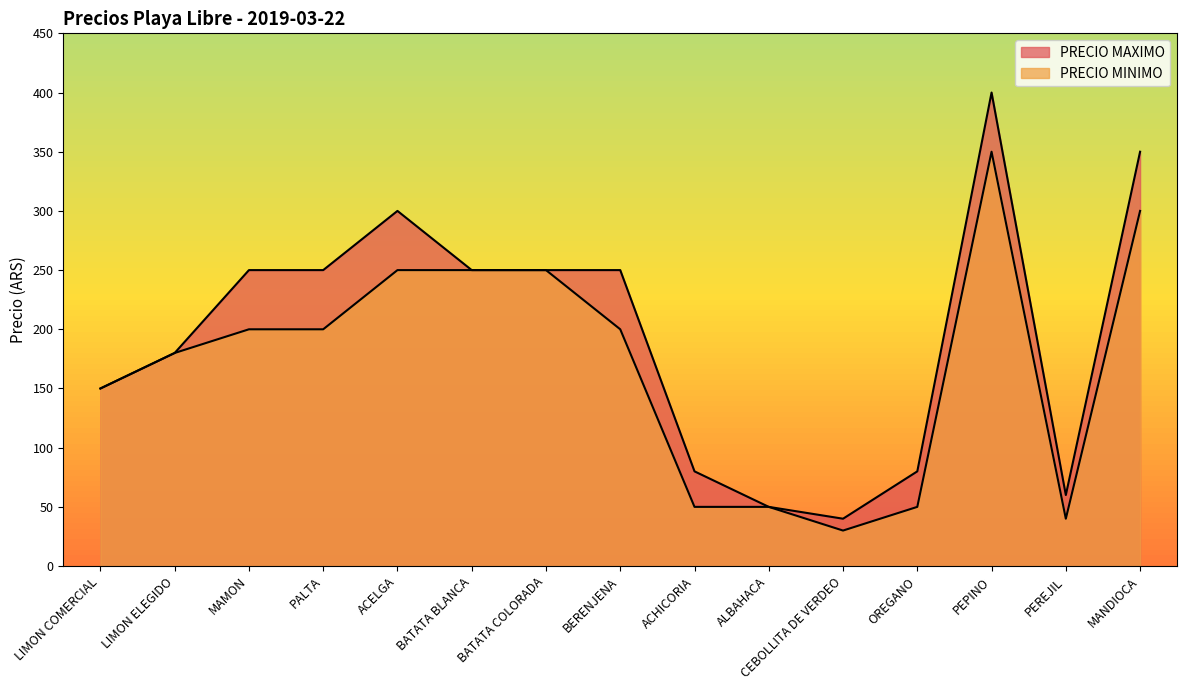

Count the number of data series in this chart.

2